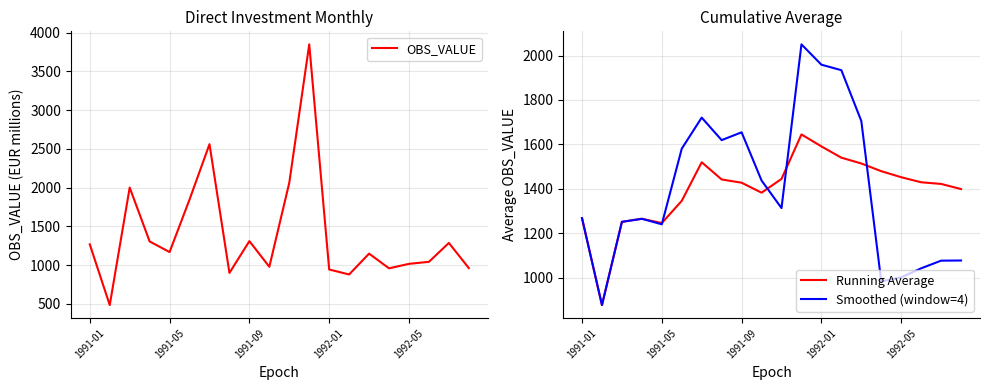

Which series changed the most between 6 and 13?

OBS_VALUE